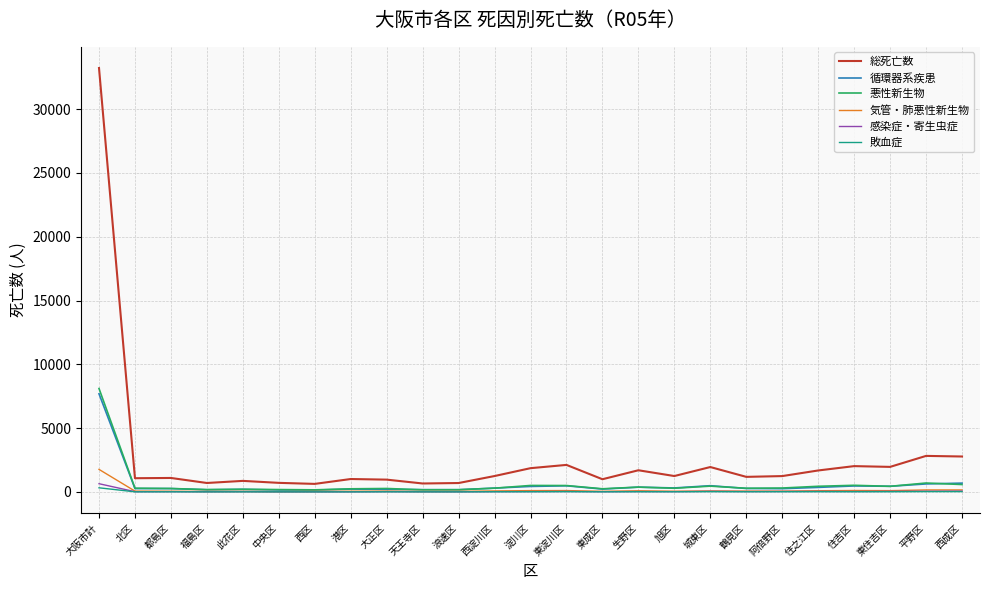

Is it true that 循環器系疾患 equals 177 at 天王寺区?

True